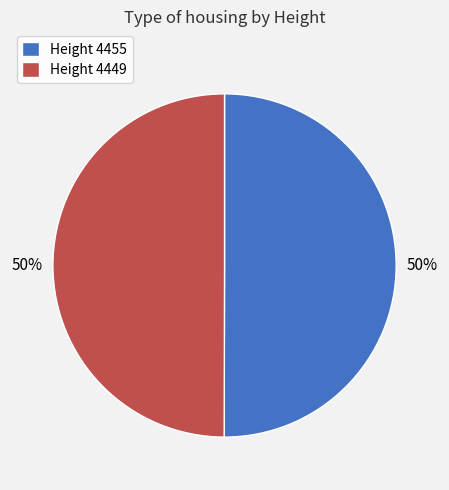

Is the sum of Height 4449 and Height 4455 greater than half?

Yes